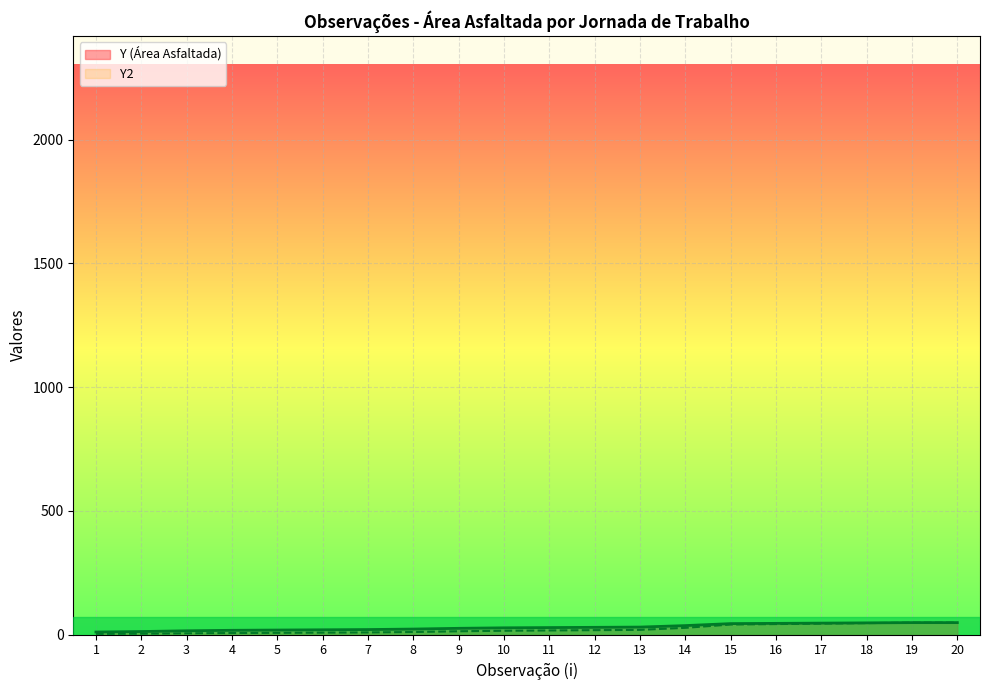

What is the difference between the Y2 values at 17 and 16?

1.9